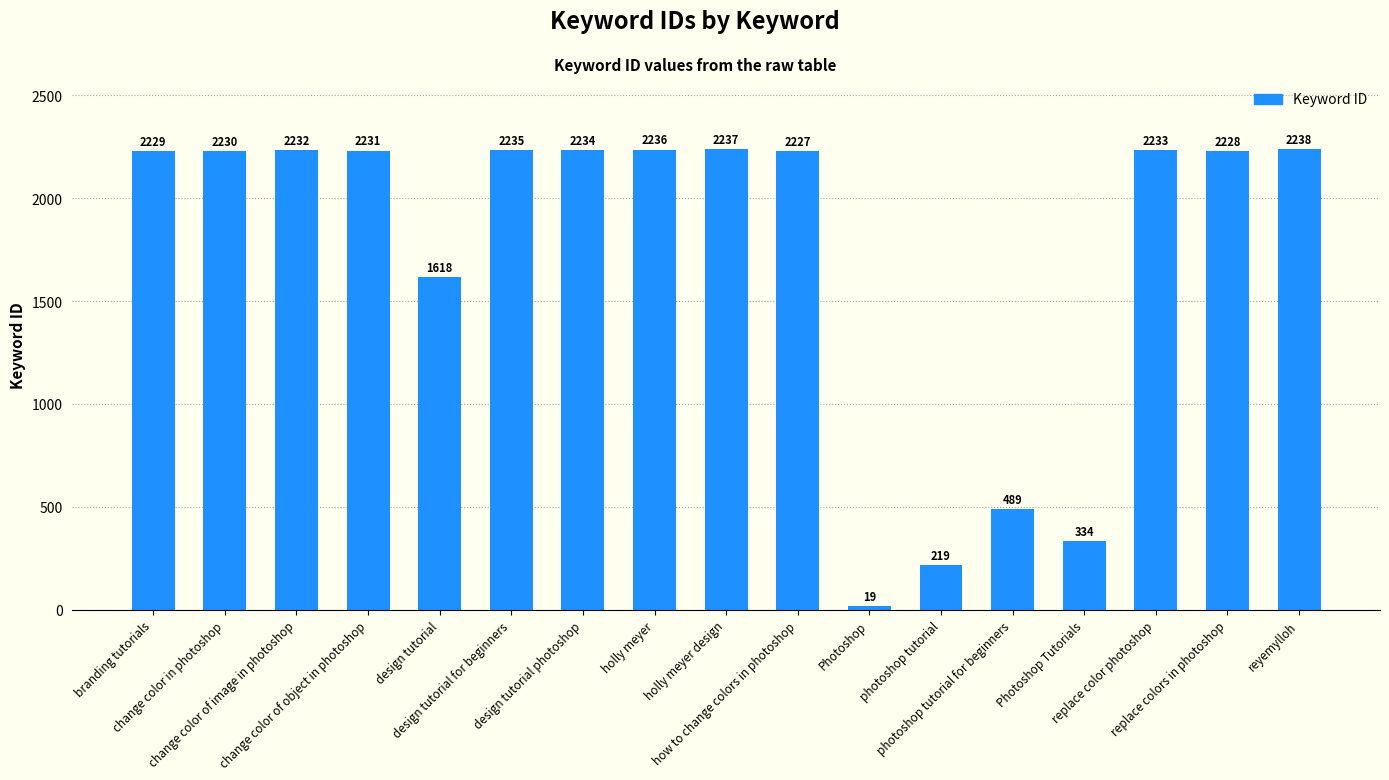

What is the sum of the values at replace color photoshop and design tutorial photoshop?

4467